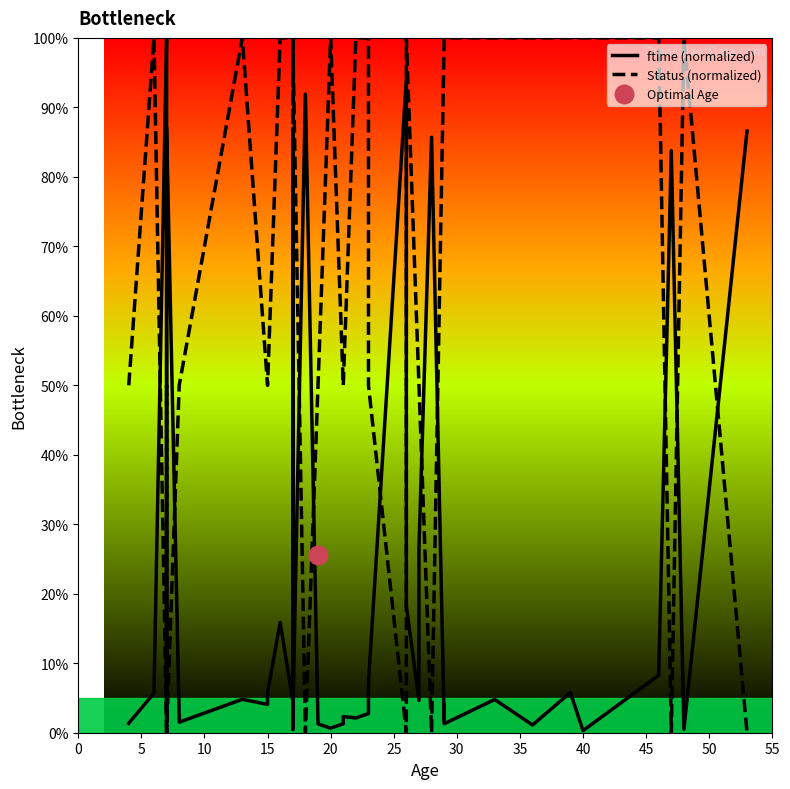

Is the value of ftime (normalized) at 15 greater than the value of Status (normalized) at 38?

No